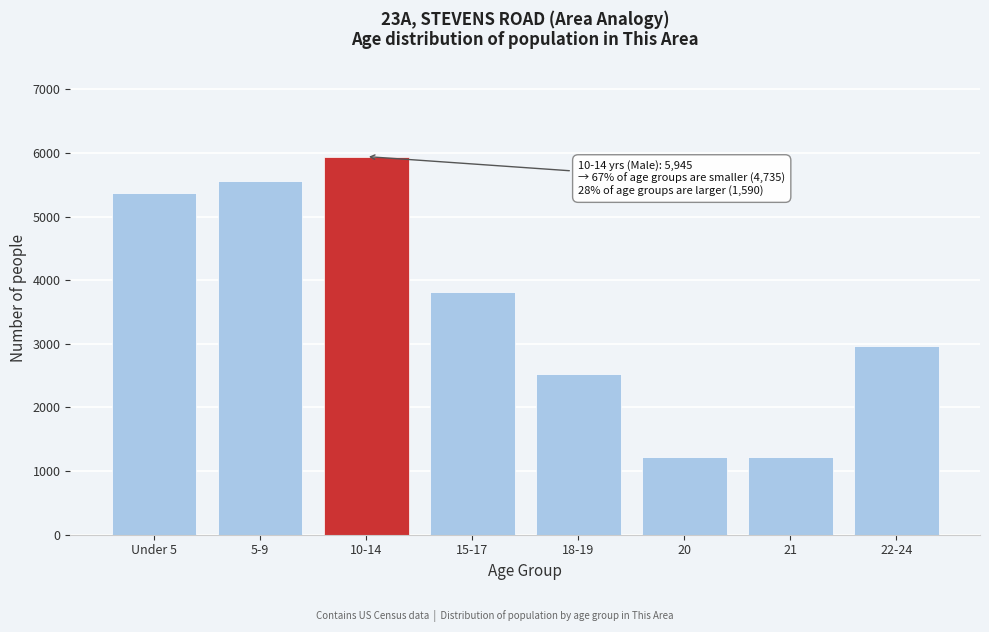

The value at 18-19 is 1533. True or false?

False